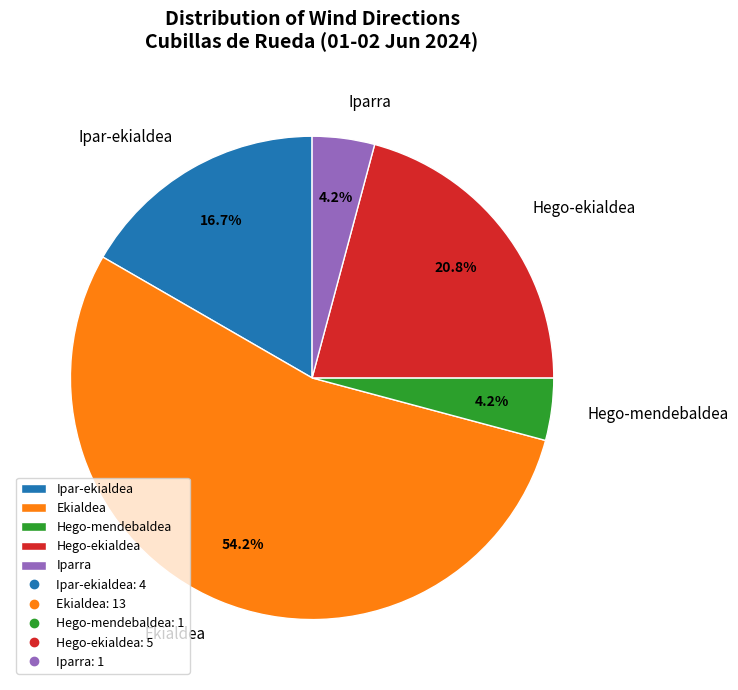

To the nearest percent, what percentage of the pie is Hego-mendebaldea?

4%